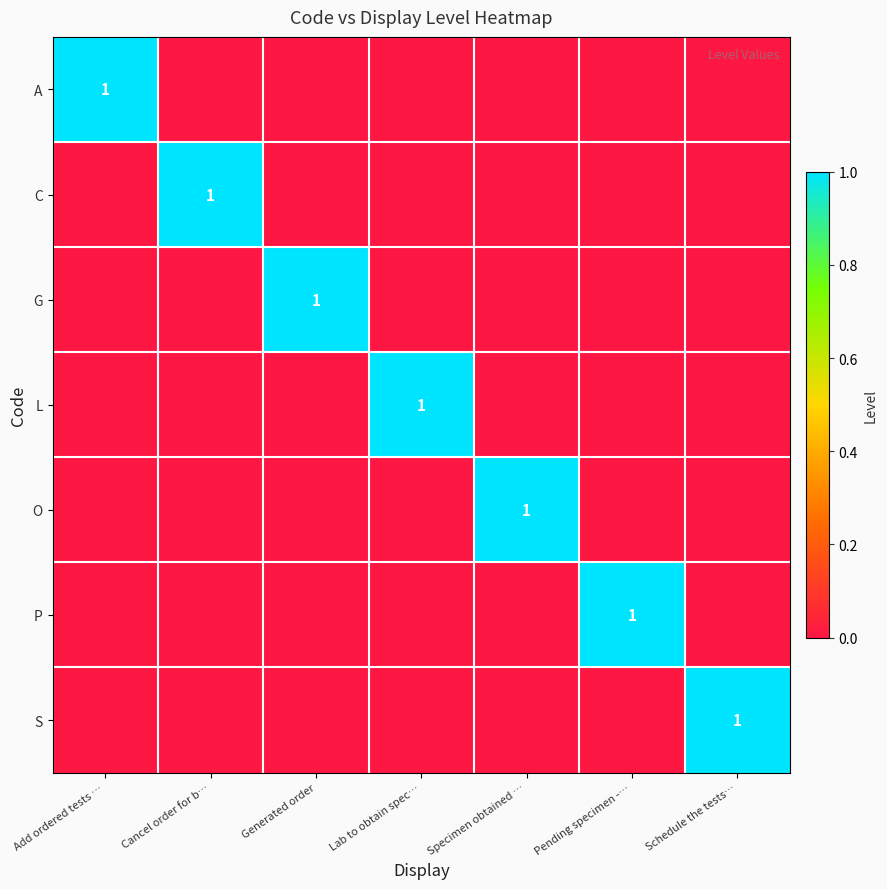

Is it true that S equals 1 at Schedule the tests…?

True